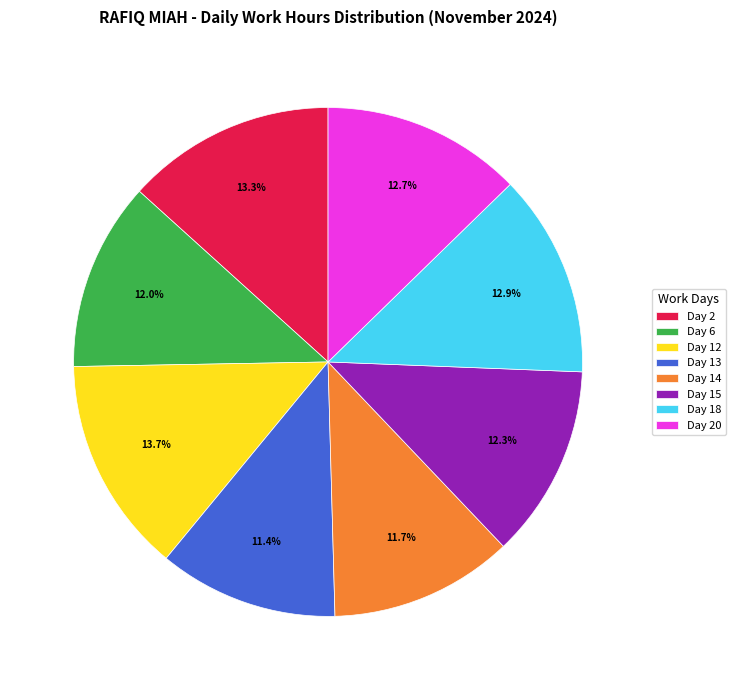

What percentage is NOT represented by Day 2?

86.7%